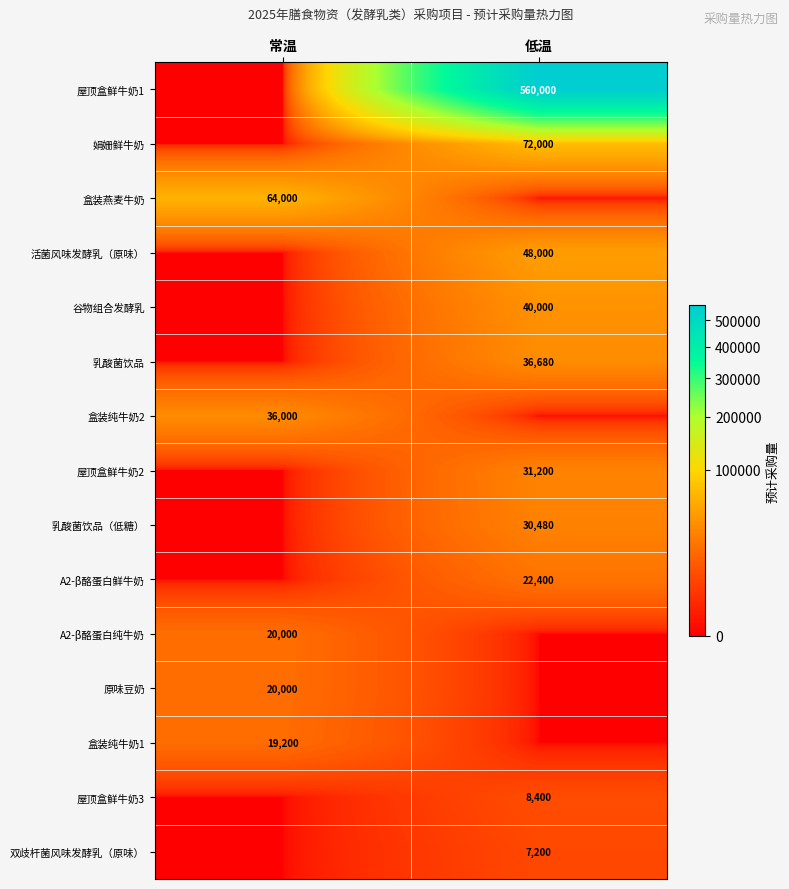

What is the difference between the highest and lowest values at 低温?

560000